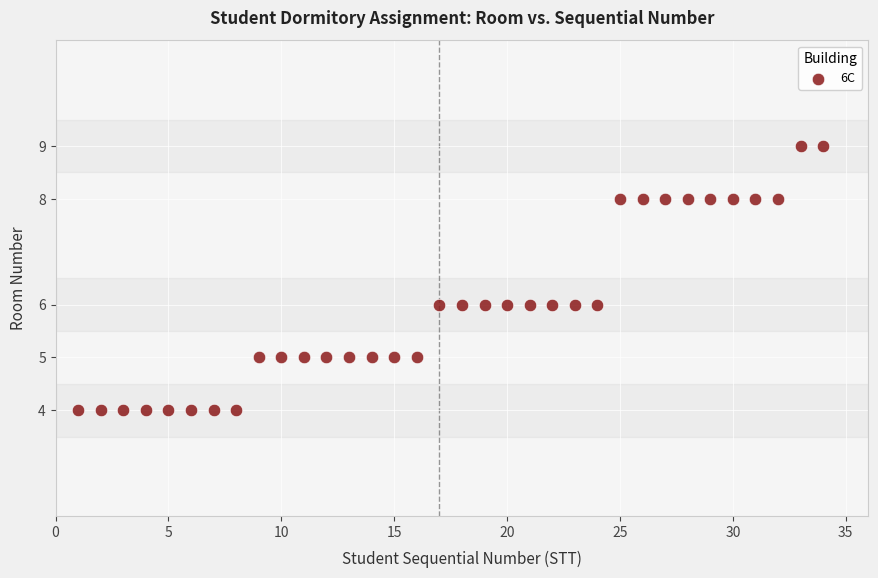

What is the range of Y values (max minus min)?

5